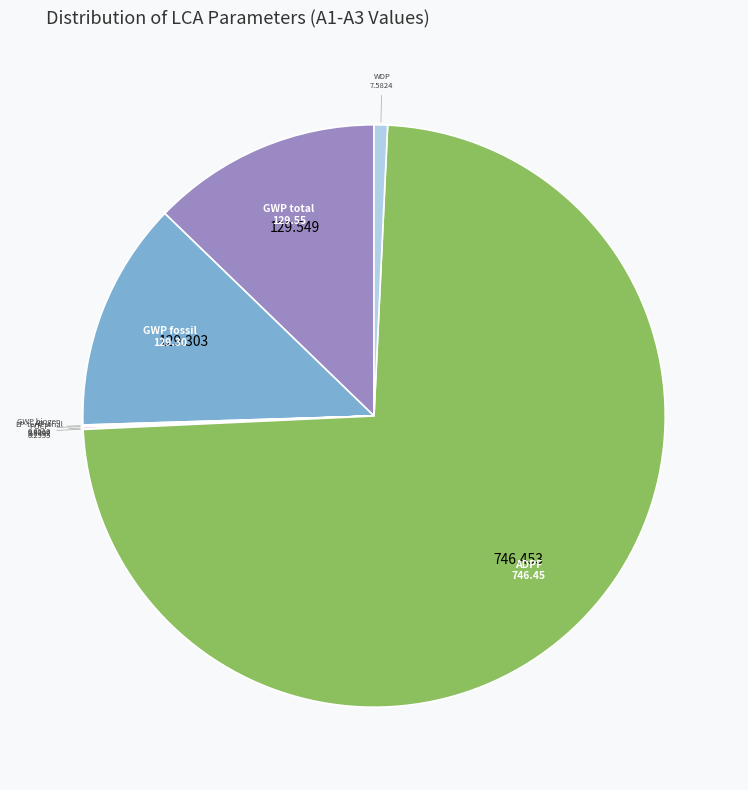

Rank the categories by value from lowest to highest.

ODP, ADPE, EP-freshwater, GWP luluc, EP-marine, POCP, AP, GWP biogen, EP-terrestrial, WDP, GWP fossil, GWP total, ADPF